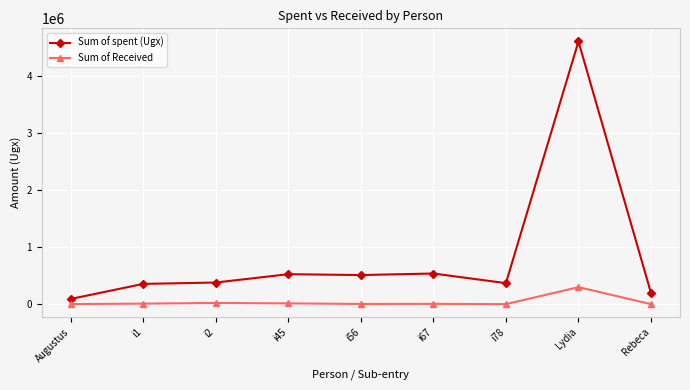

What is the highest value of the Sum of Received series?

297500